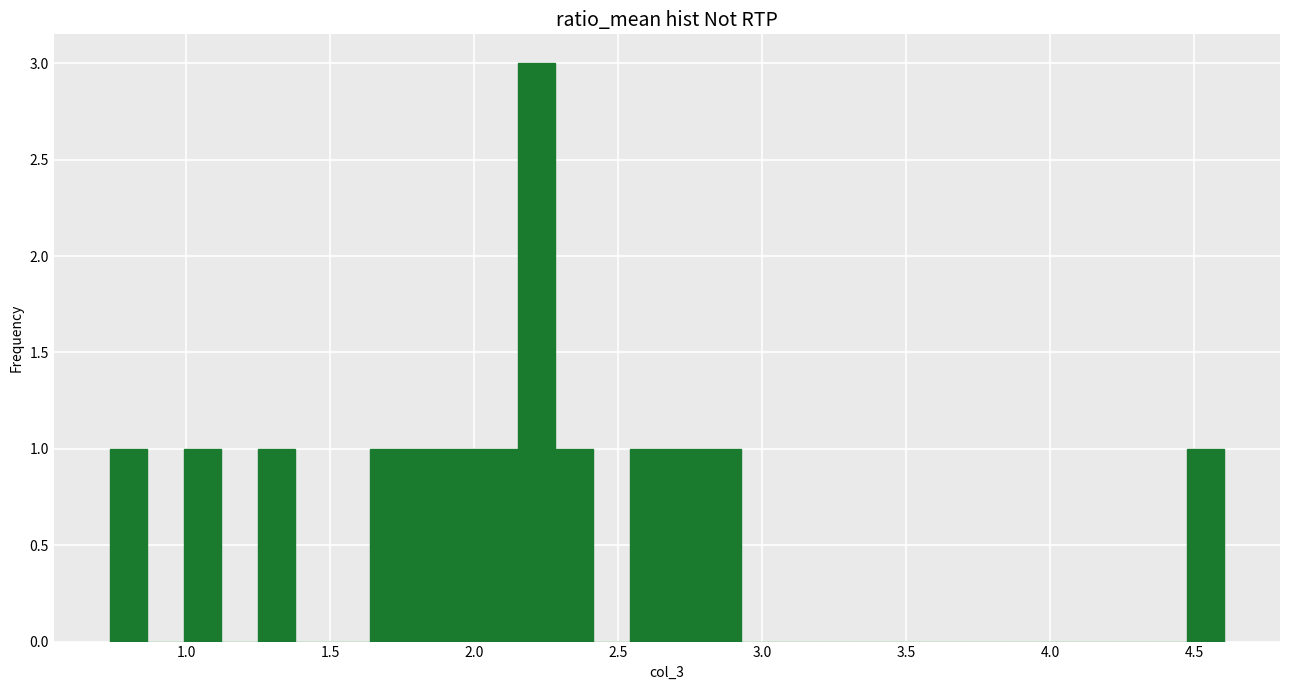

Read against the x-axis, roughly where is the centre of the tallest bar?

2.20